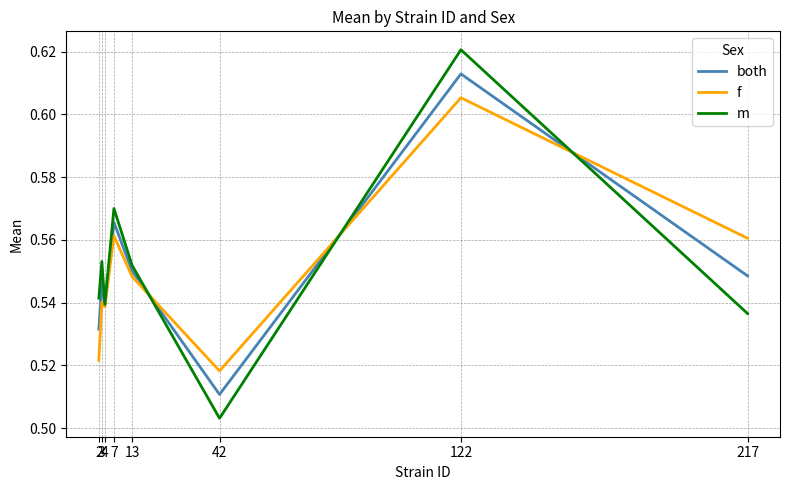

In m, how many points are lower than both neighbors (excluding endpoints)?

2